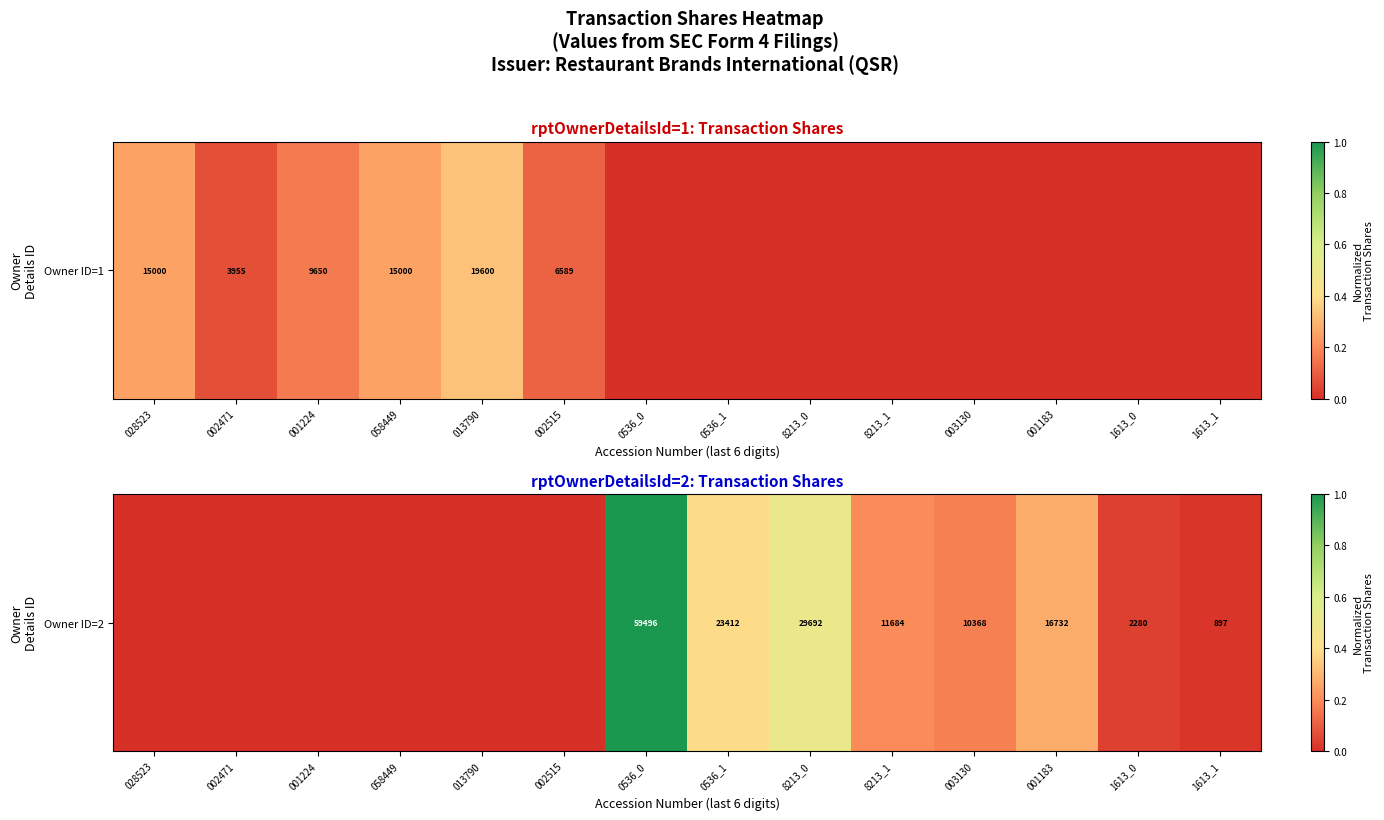

At which category does the chart reach its minimum across all series?

028523